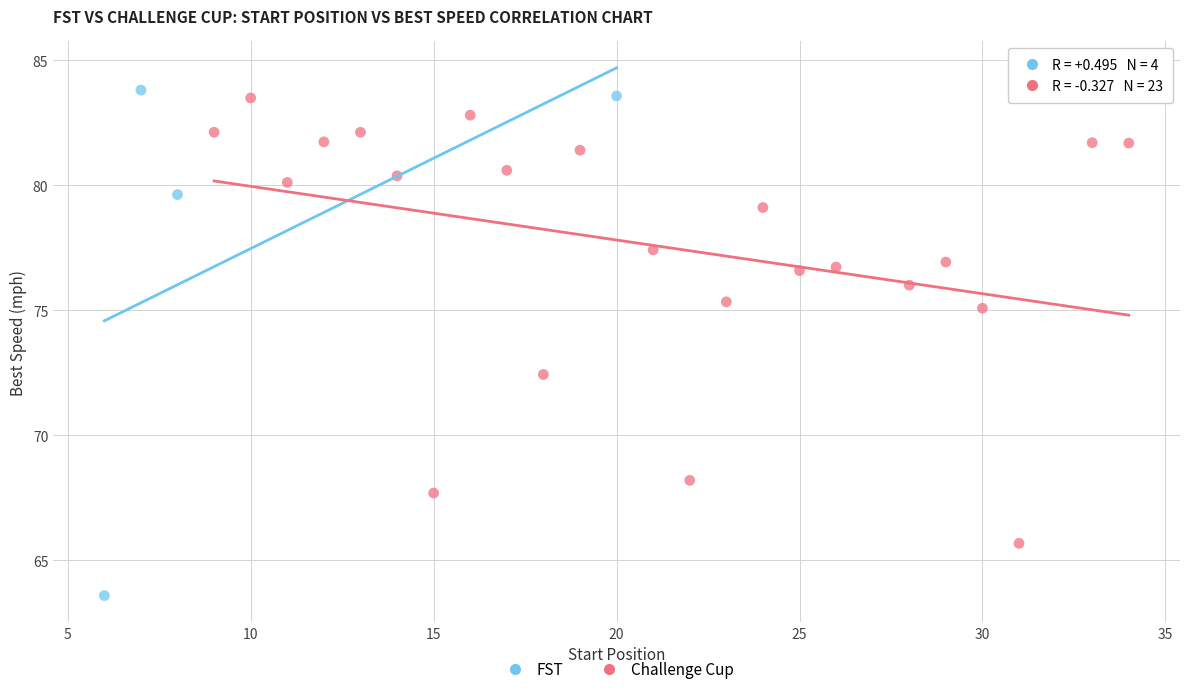

Which series has the largest Y range (max minus min)?

FST